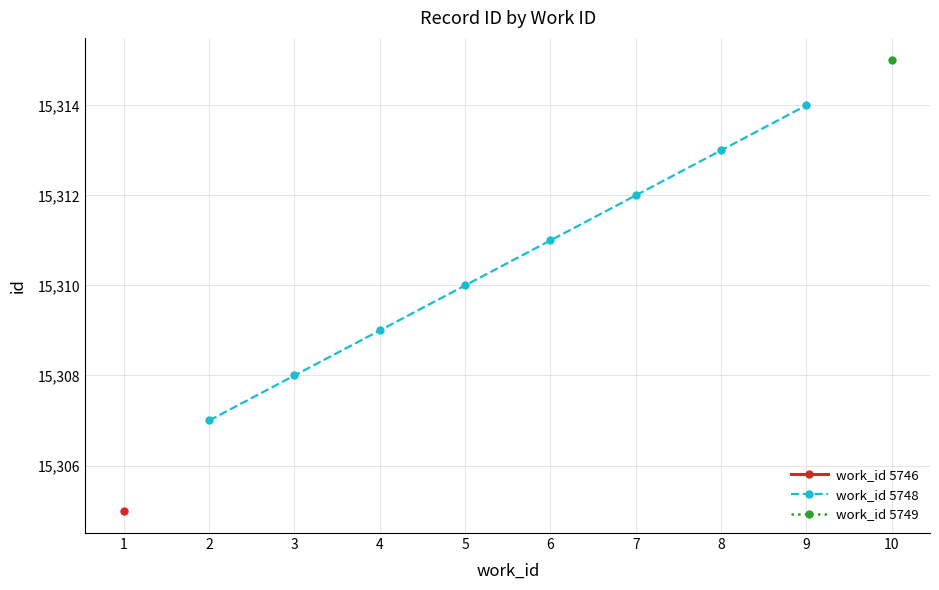

List the labels in order of work_id 5748 value, smallest first.

2, 3, 4, 5, 6, 7, 8, 9